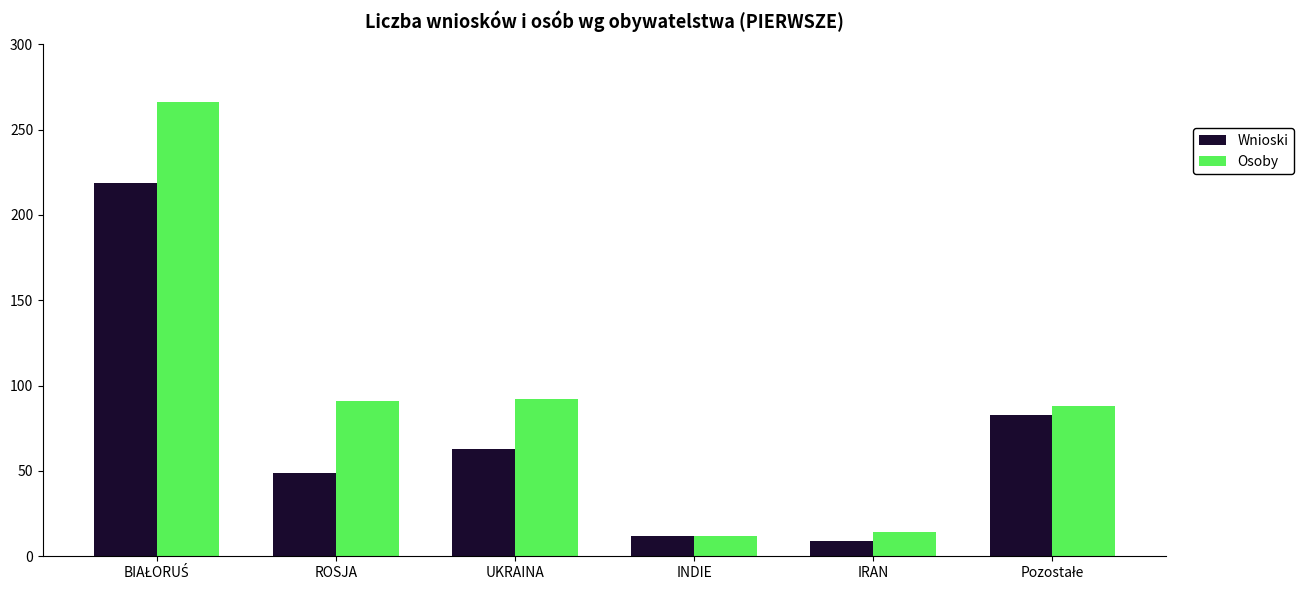

At IRAN, list the series in order from smallest to largest.

Wnioski, Osoby